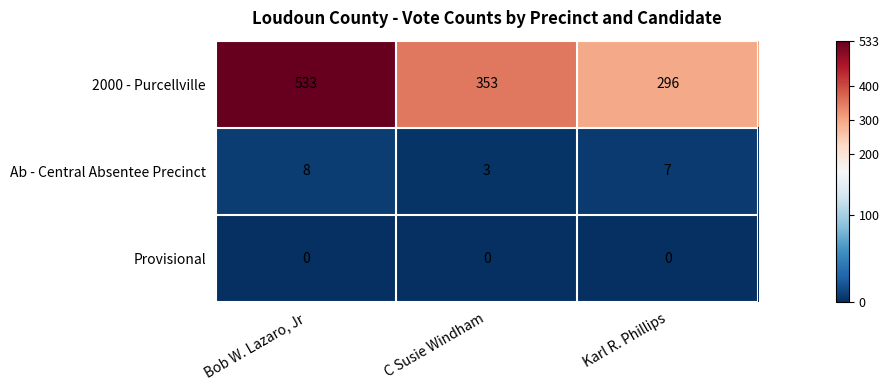

How many series are shown in this chart?

3